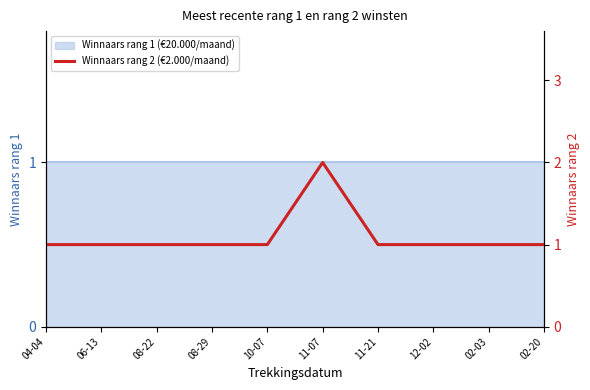

Reading left to right, extract all data points from this chart.

04-04=1	06-13=1	08-22=1	08-29=1	10-07=1	11-07=2	11-21=1	12-02=1	02-03=1	02-20=1